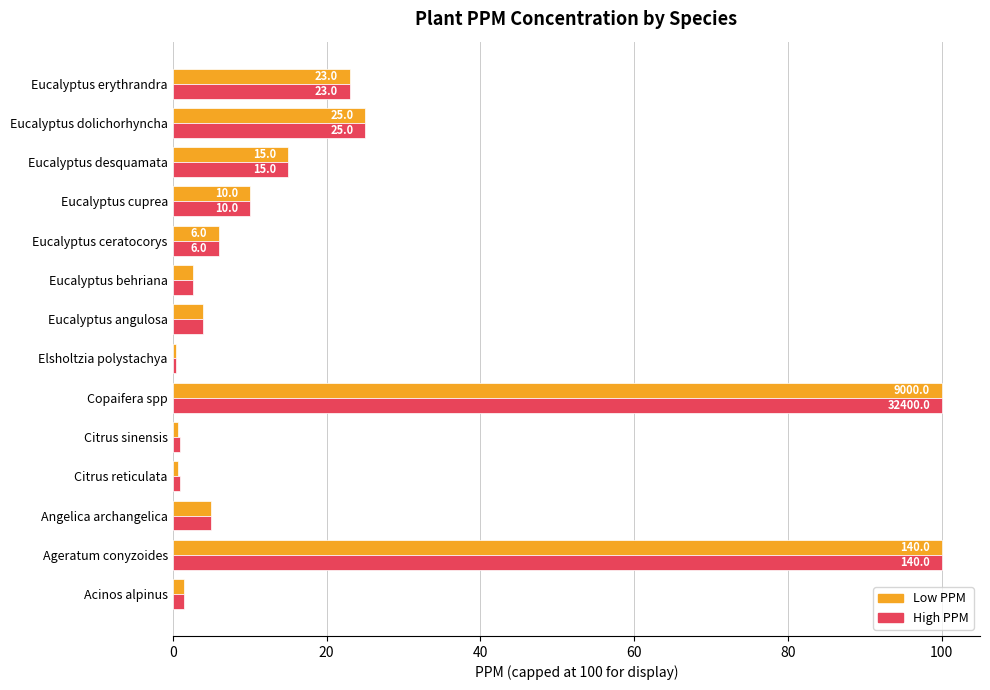

What is the difference between the maximum and minimum values in the Low PPM series?

99.6